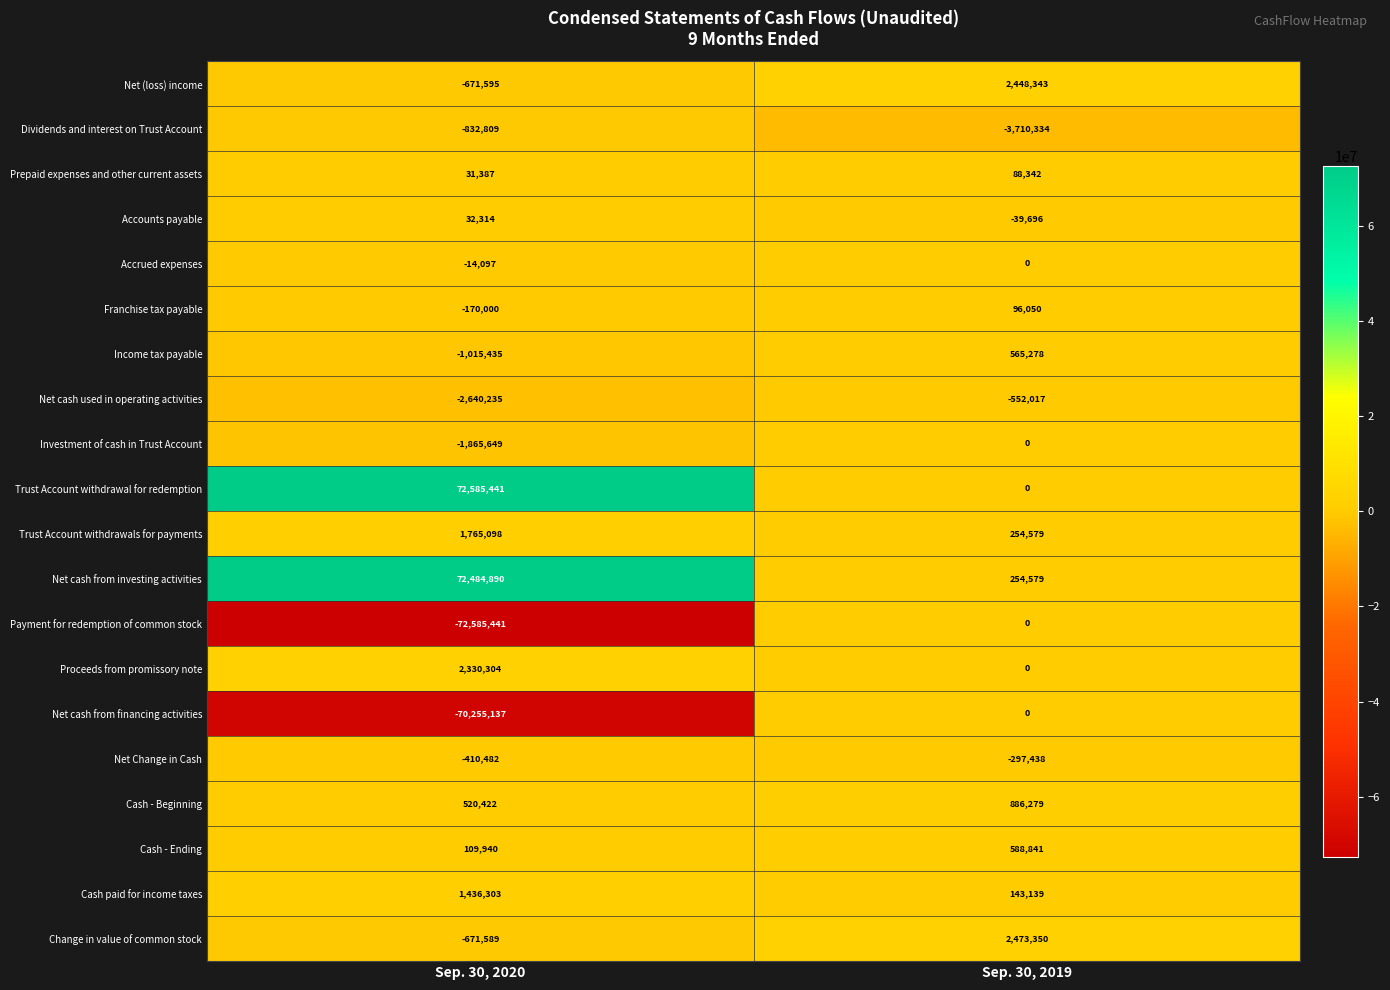

What is the average value of the Net cash from financing activities series?

-35127568